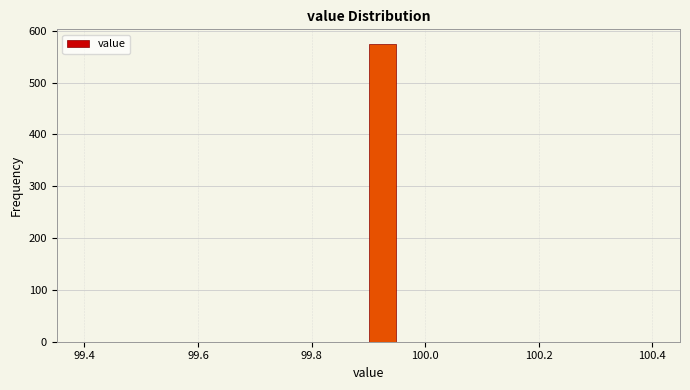

Read against the x-axis, roughly where is the centre of the tallest bar?

99.92